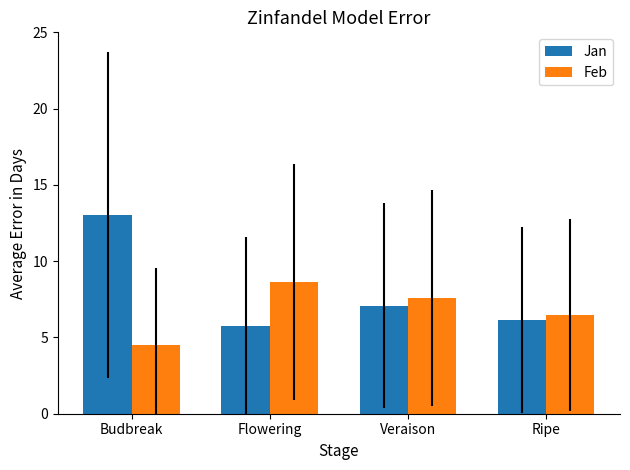

Which category has the highest value across all series?

Budbreak